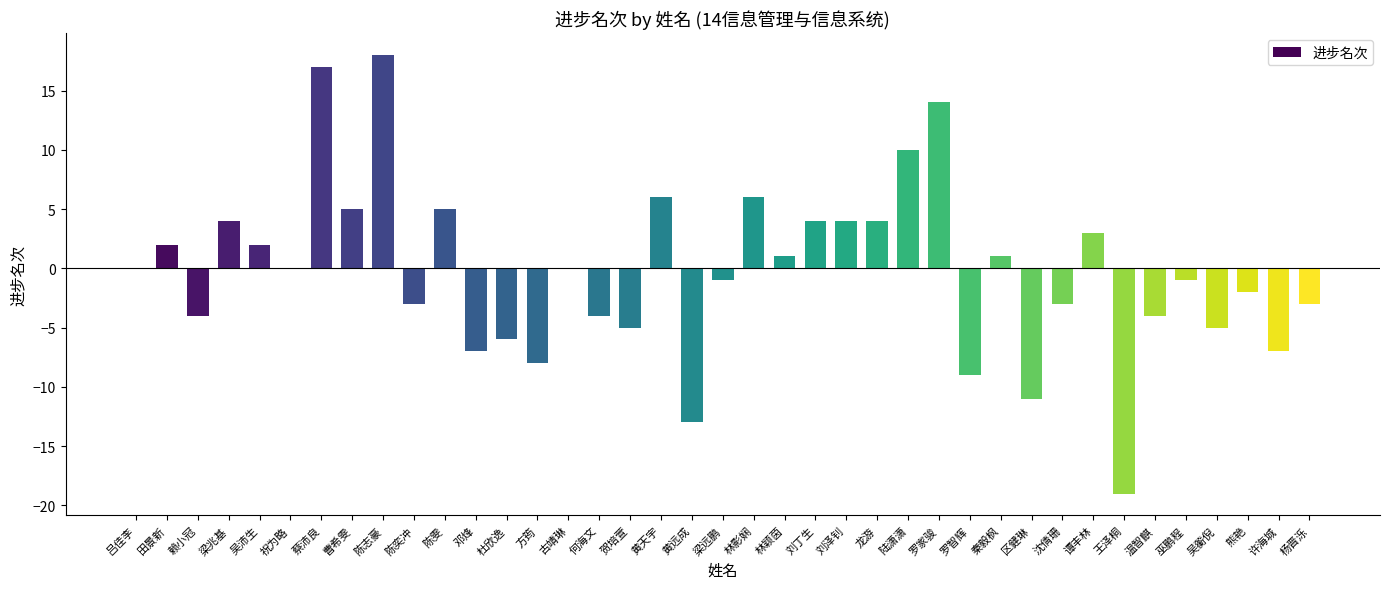

The value at 龙游 is 4. True or false?

True